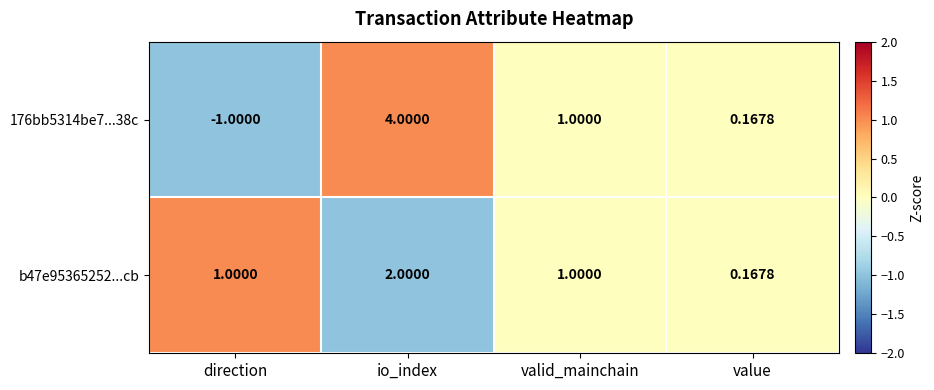

What is the maximum value shown in the chart?

4.0